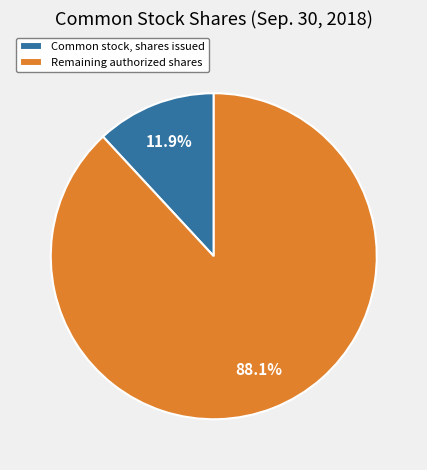

To the nearest percent, what is the average slice percentage?

50%